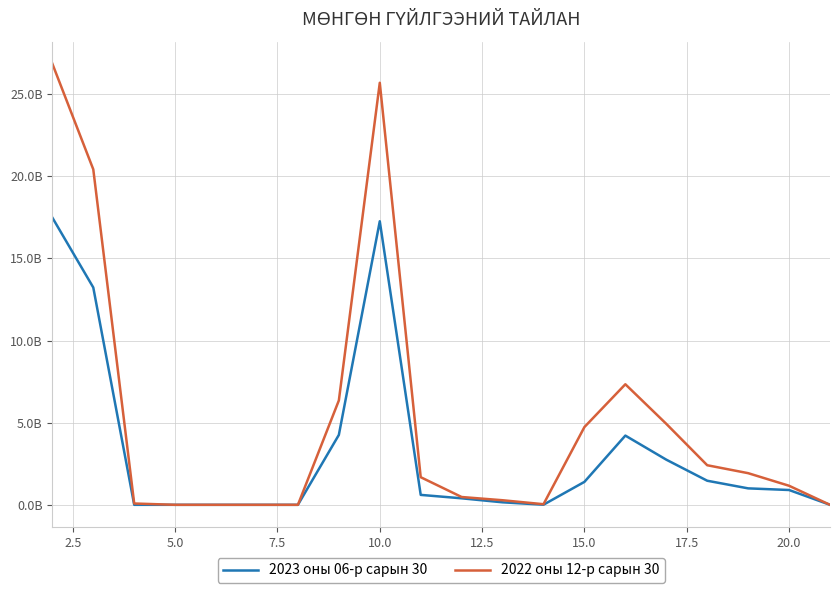

Rank the series by their maximum value, from highest to lowest.

2022 оны 12-р сарын 30, 2023 оны 06-р сарын 30